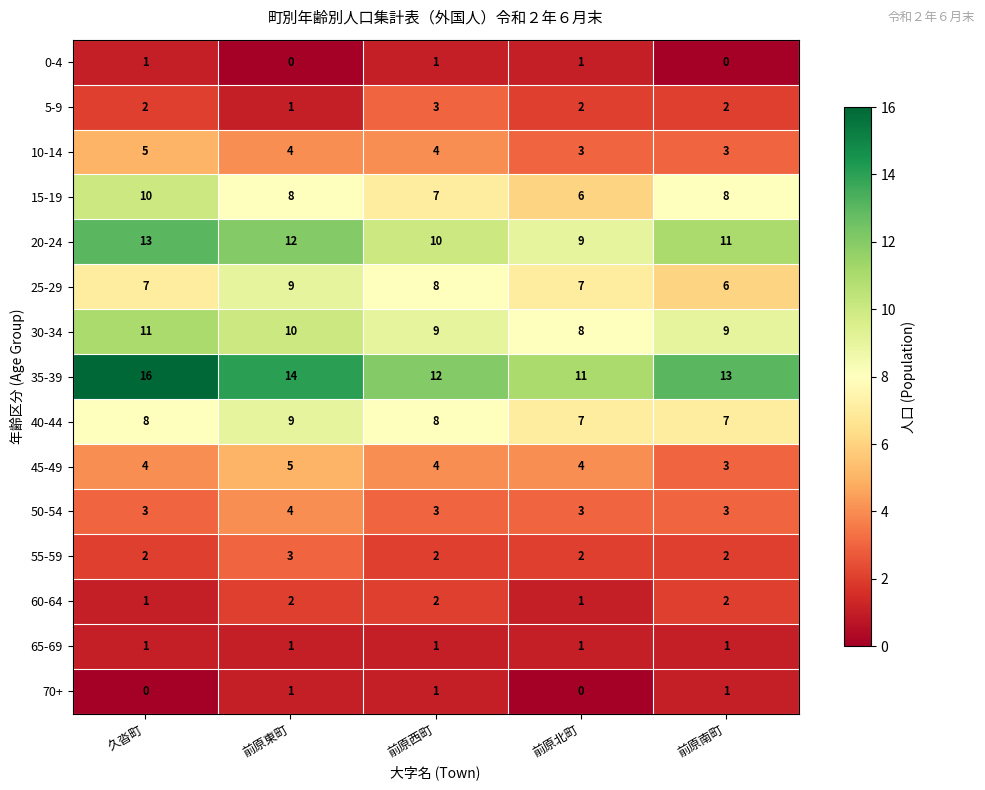

True or false: 25-29 has a value of 3 at 前原西町.

False